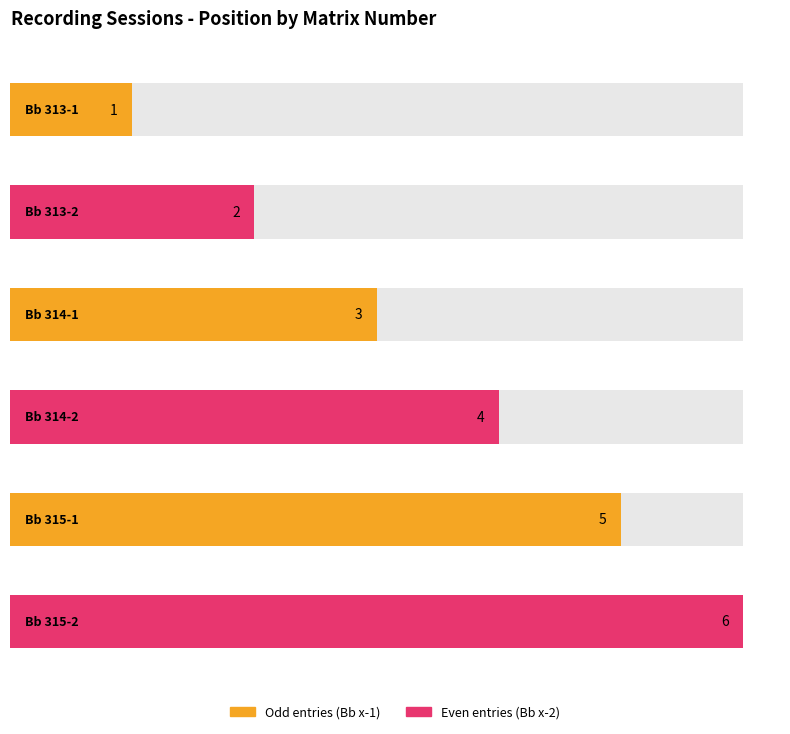

What is the smallest value displayed?

1